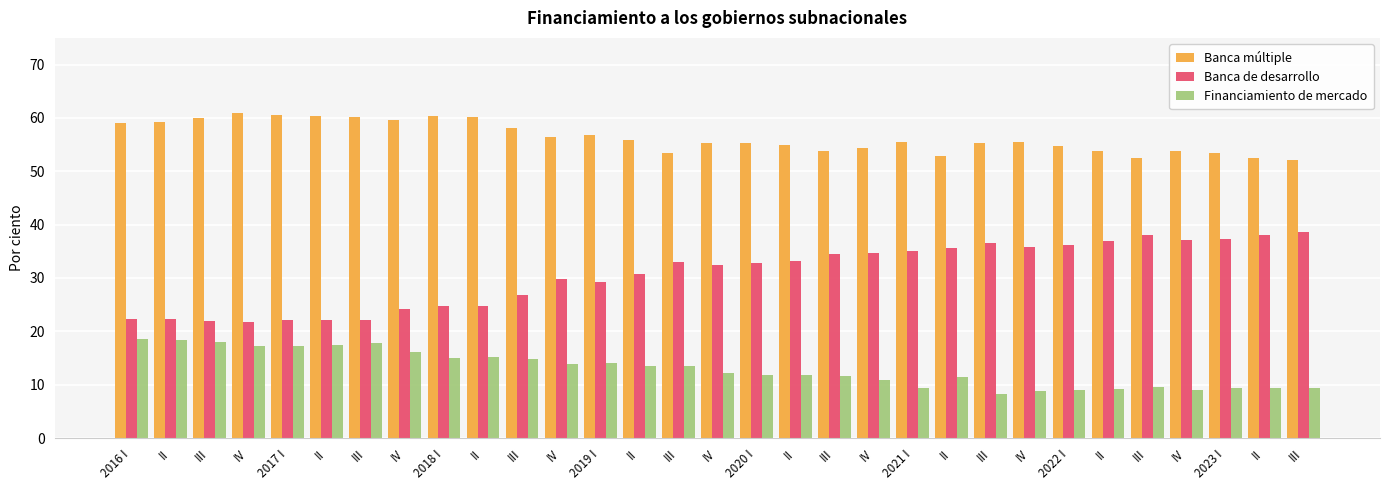

Reading right to left, list all the values displayed in this chart.

Banca múltiple: 52.1	52.5	53.4	53.7	52.5	53.9	54.8	55.4	55.2	52.9	55.5	54.4	53.9	55.0	55.3	55.3	53.5	55.8	56.8	56.4	58.2	60.1	60.4	59.6	60.1	60.4	60.6	61.0	60.0	59.2	59.1
Banca de desarrollo: 38.6	38.1	37.3	37.2	38.0	36.9	36.2	35.8	36.6	35.6	35.1	34.7	34.5	33.1	32.8	32.5	33.1	30.7	29.2	29.7	26.9	24.7	24.7	24.2	22.1	22.2	22.2	21.7	21.9	22.3	22.3
Financiamiento de mercado: 9.3	9.4	9.3	9.1	9.5	9.2	8.9	8.8	8.2	11.5	9.4	10.9	11.6	11.9	11.9	12.2	13.5	13.5	14.0	13.9	14.9	15.2	14.9	16.2	17.8	17.4	17.2	17.3	18.1	18.5	18.6